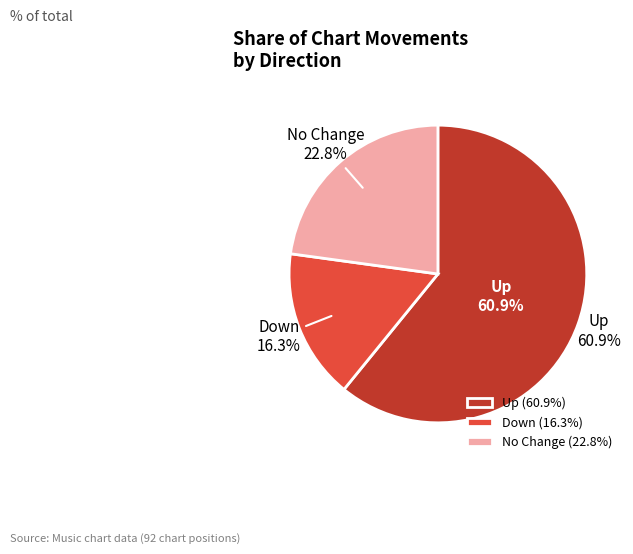

True or false: - accounts for 14% of the total.

False